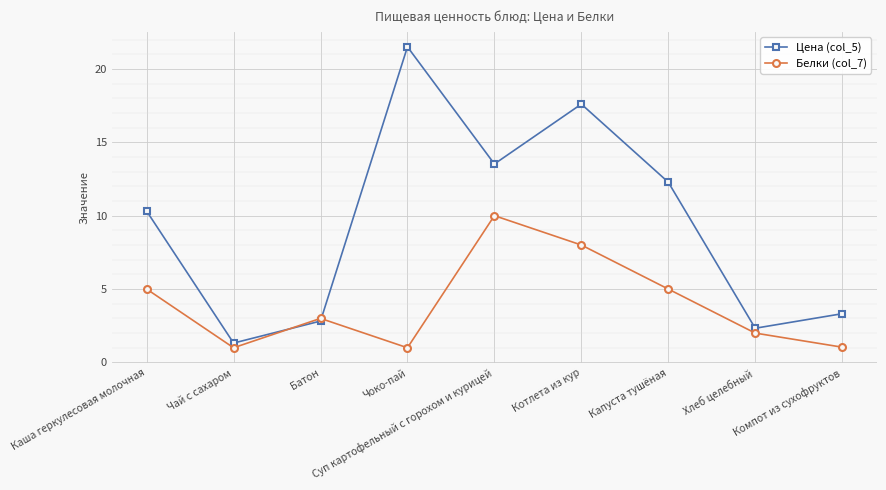

What is the maximum value for Белки (col_7)?

10.0